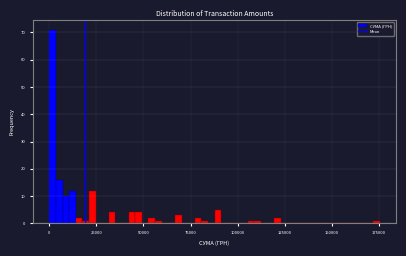

Around what value on the x-axis is the tallest bar? Give the approximate position of its centre, as read against the axis.

0